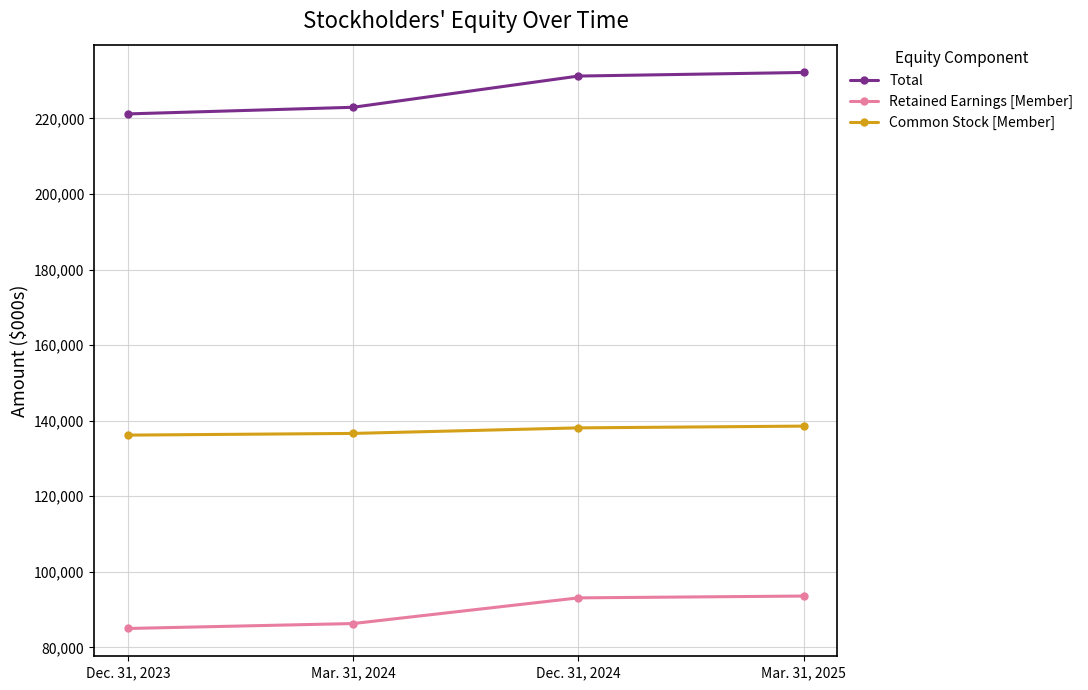

At which category does the chart reach its minimum across all series?

Dec. 31, 2023